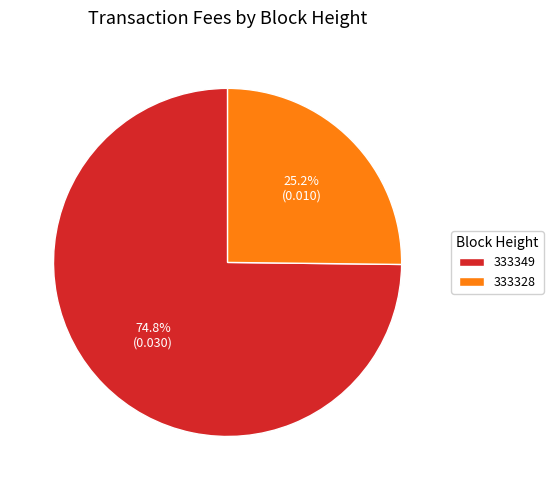

What percentage is the 333349 slice, to the nearest percent?

75%